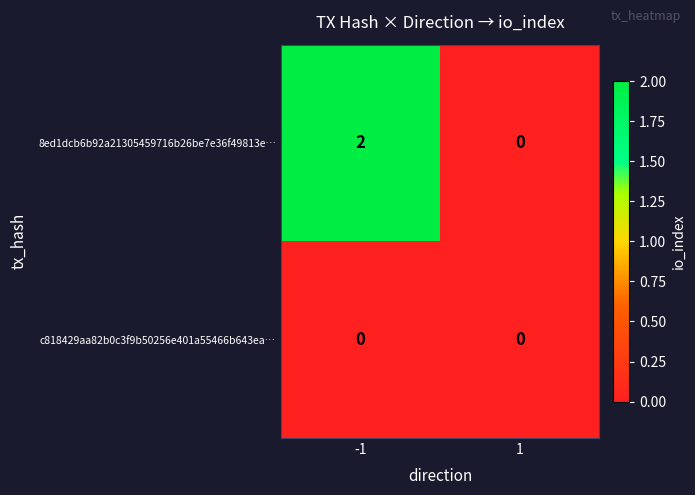

Is the value of 8ed1dcb6b92a21305459716b26be7e36f49813e… at -1 greater than the value of c818429aa82b0c3f9b50256e401a55466b643ea… at -1?

Yes